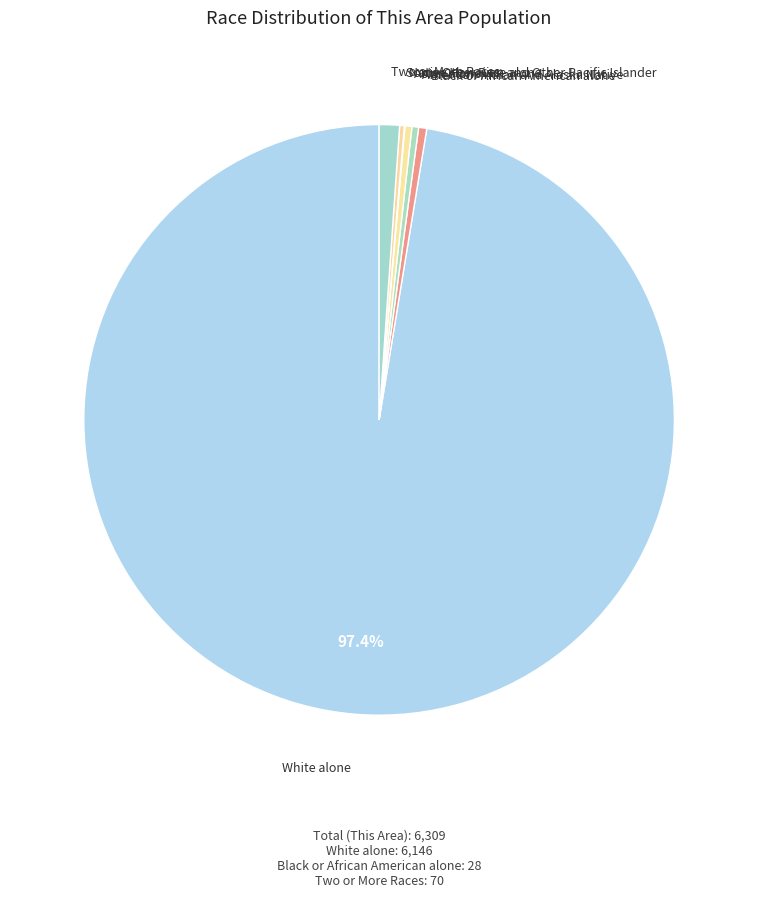

Rank the categories by value from lowest to highest.

Native Hawaiian and Other Pacific Islander, Some Other Race alone, American Indian and Alaska Native, Asian alone, Black or African American alone, Two or More Races, White alone